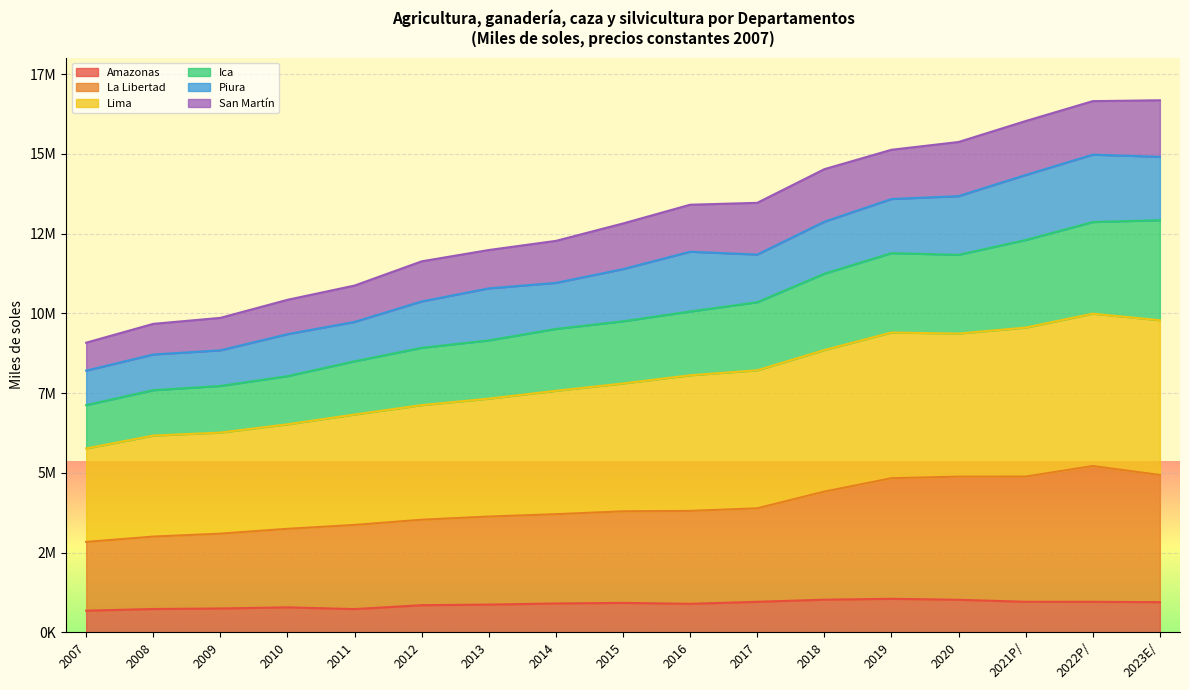

True or false: Ica and Amazonas cross at least once.

False